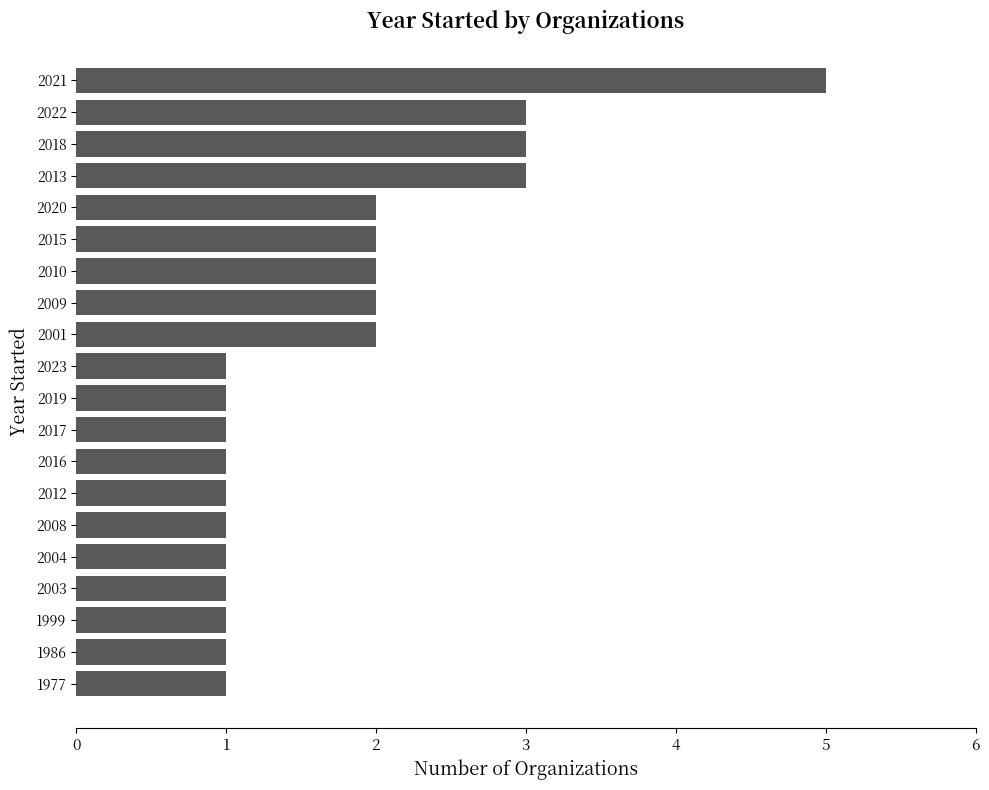

Which category has the highest value across all series?

2021